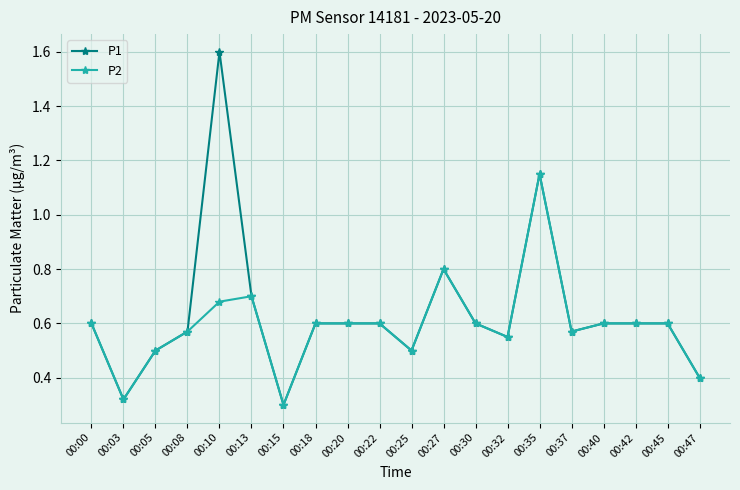

Is the value of P2 at 00:15 greater than the value of P1 at 00:05?

No